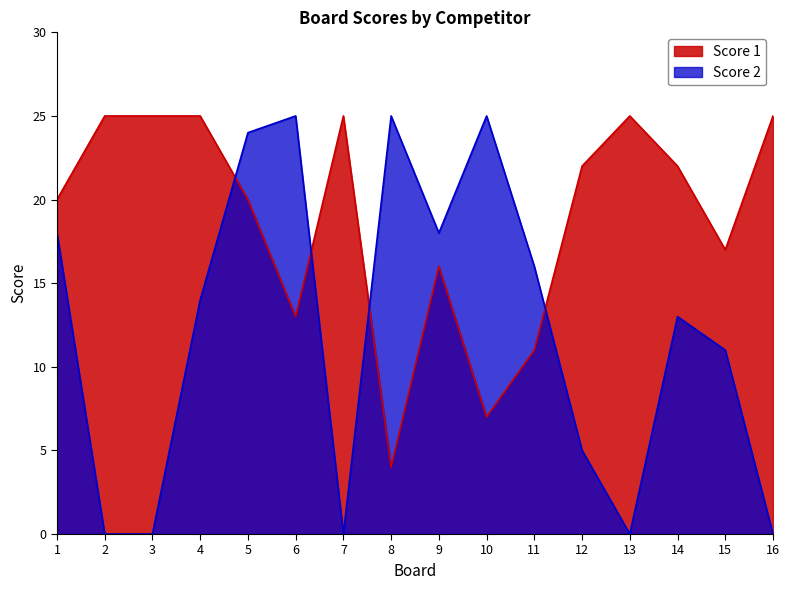

Rank the series by their average value, from lowest to highest.

Score 2, Score 1